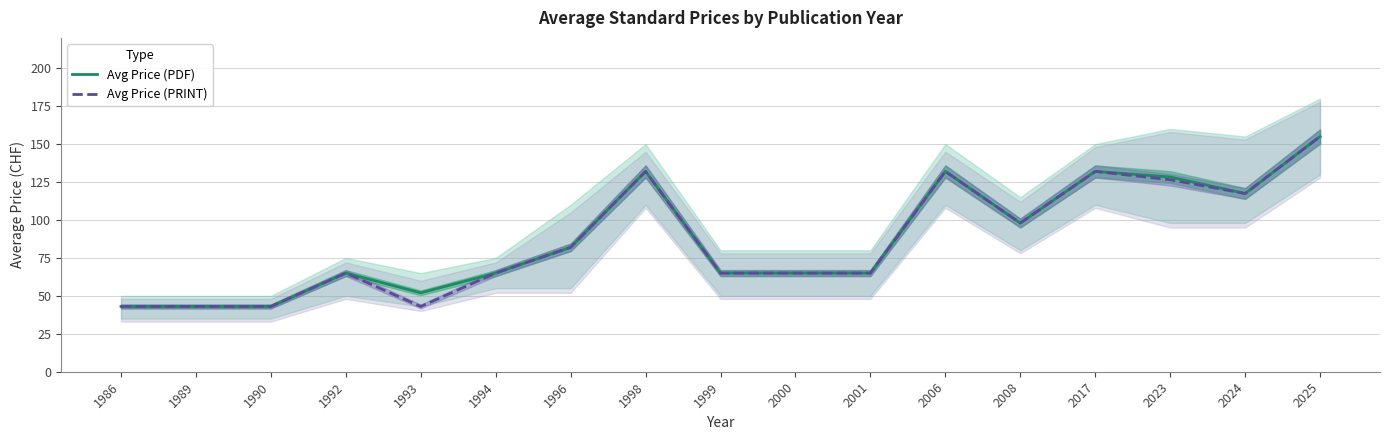

Between 2024 and 1998, which is larger?

1998